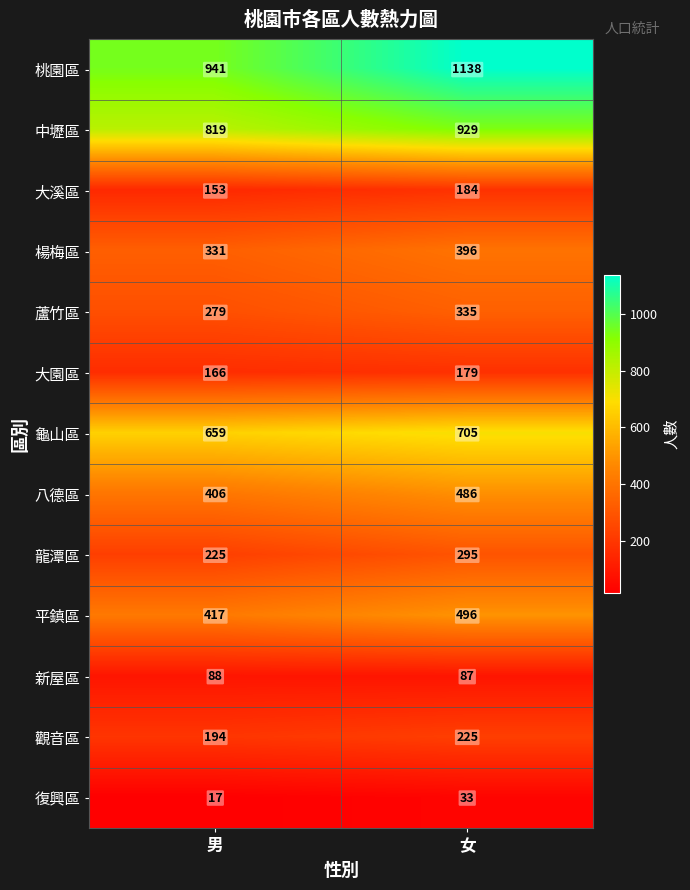

What is the sum of all 新屋區 values?

175